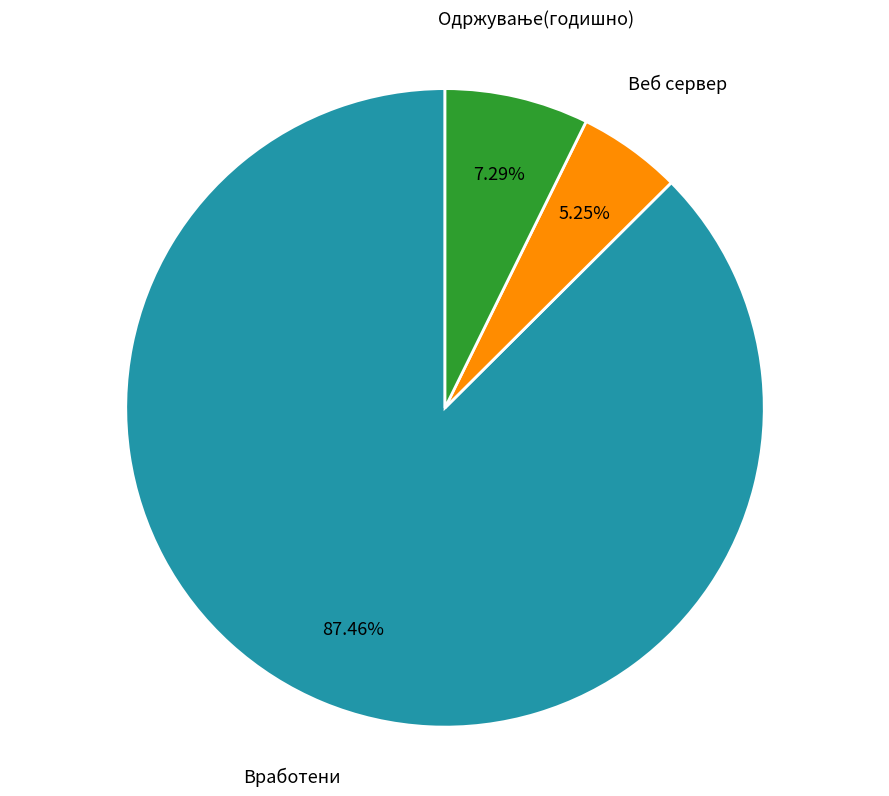

What percentage is the Вработени slice, to the nearest percent?

87%